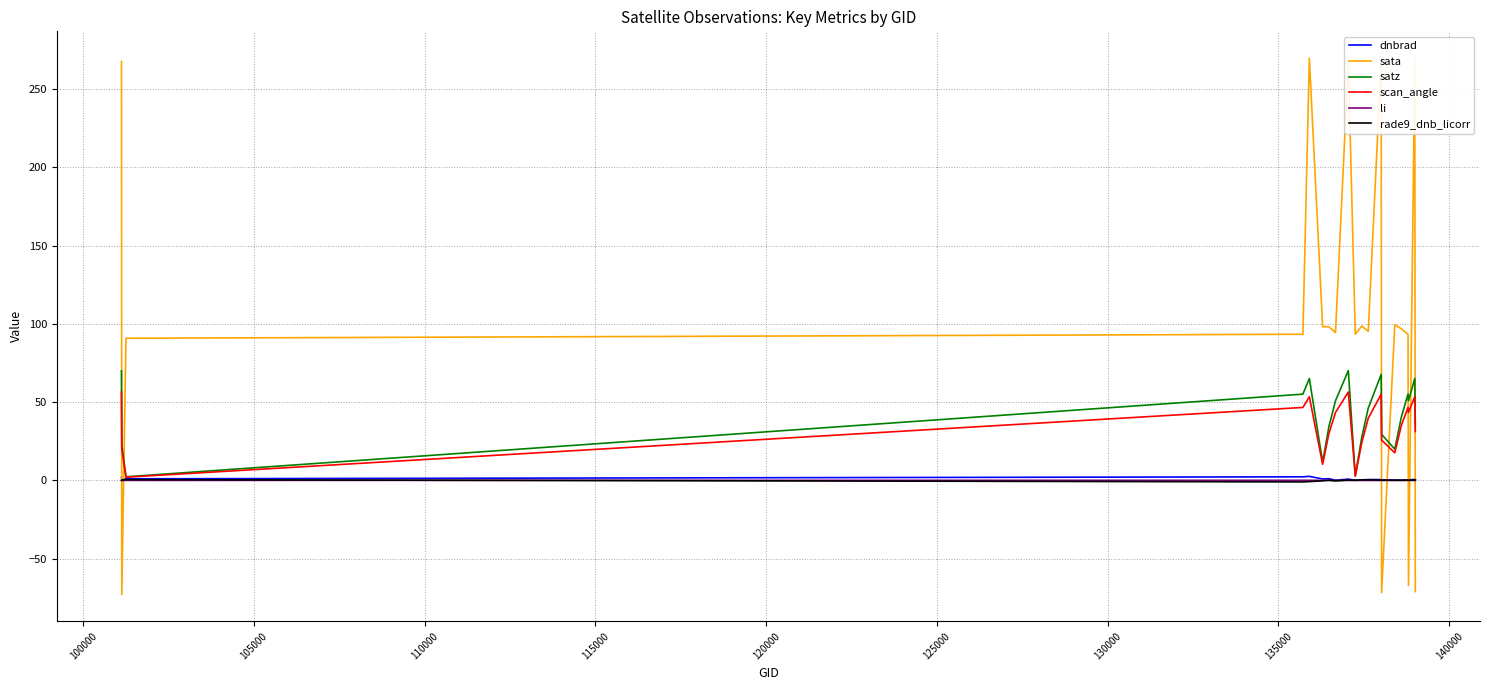

Which series has the largest total across all categories?

sata